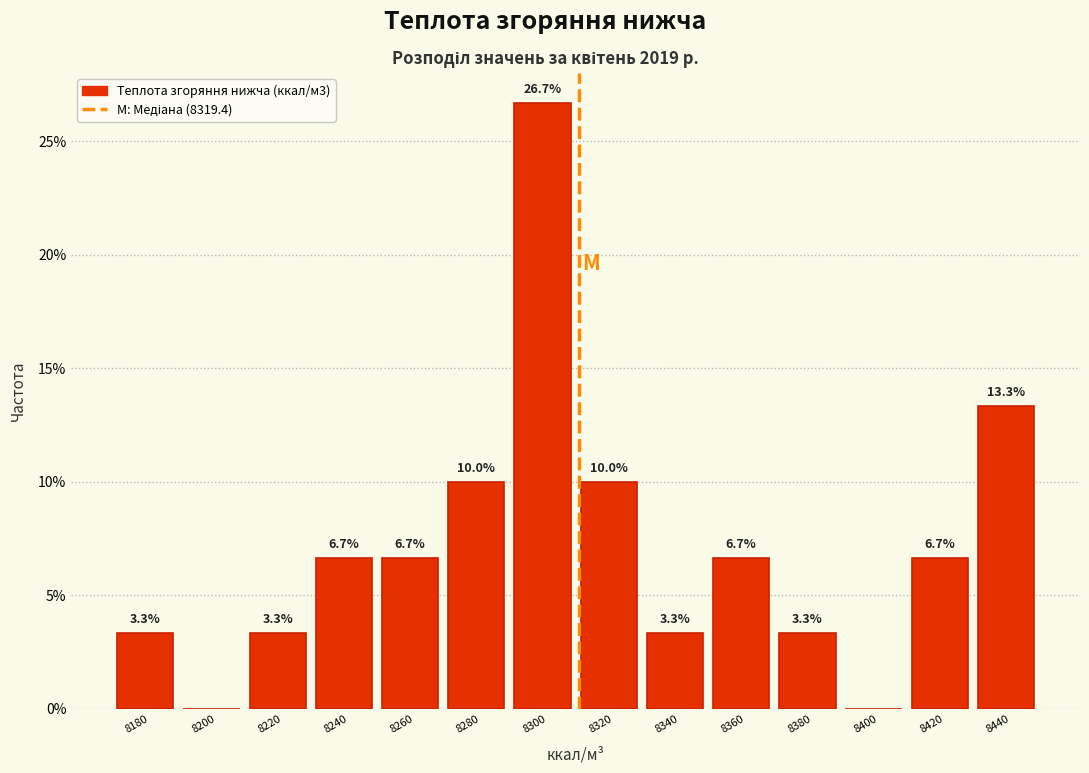

Reading left to right, list all the values displayed in this chart.

8180=3.3	8200=0.0	8220=3.3	8240=6.7	8260=6.7	8280=10.0	8300=26.7	8320=10.0	8340=3.3	8360=6.7	8380=3.3	8400=0.0	8420=6.7	8440=13.3